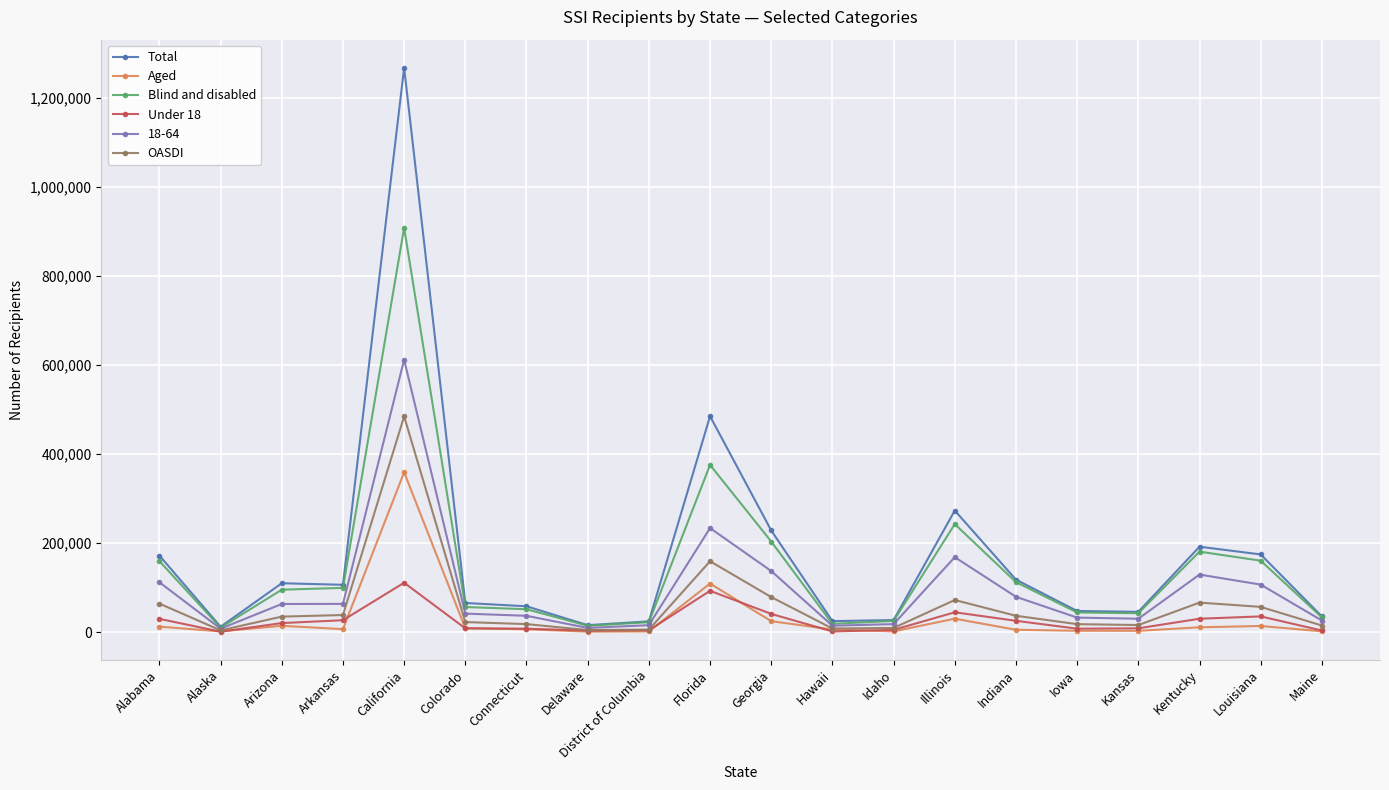

Rank the series by their maximum value, from lowest to highest.

Under 18, Aged, OASDI, 18-64, Blind and disabled, Total